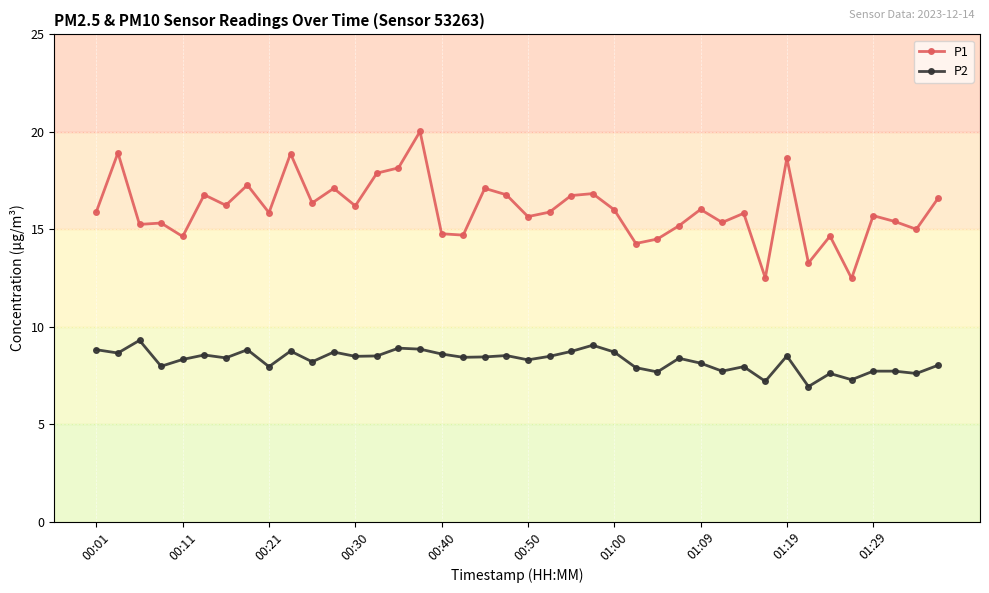

True or false: P1 has more than 0 interior local peaks.

True